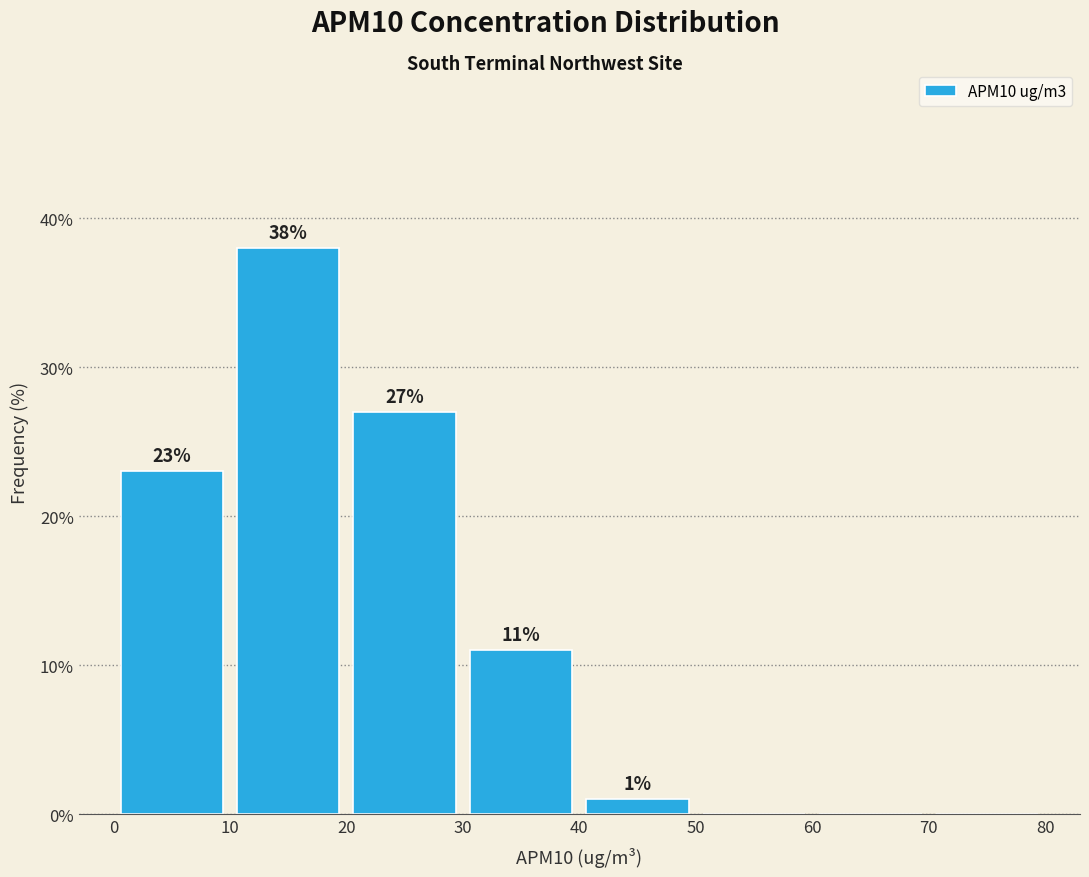

Which range on the x-axis has the tallest bar?

10 to 20